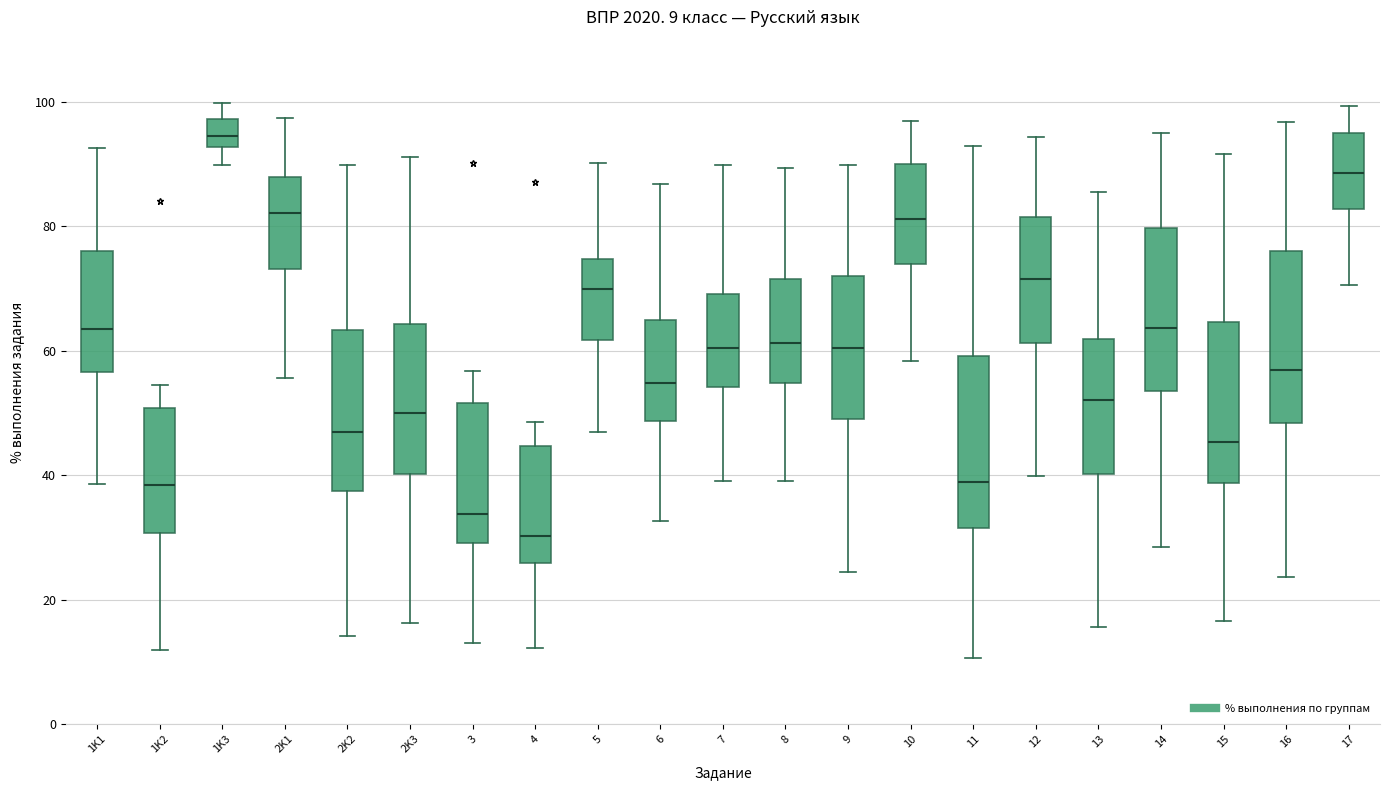

Which box has the highest median line?

1K3